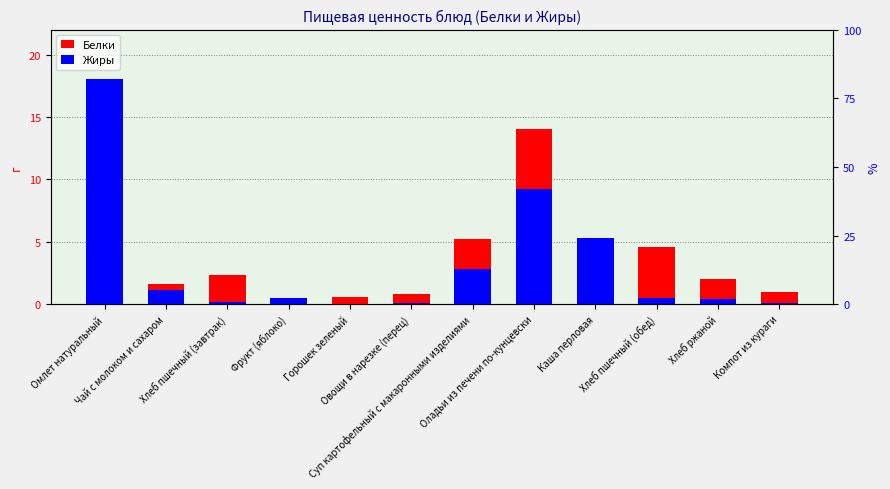

Reading right to left, list all the values displayed in this chart.

Белки: 1.0	2.0	4.6	4.4	14.0	5.2	0.8	0.6	0.5	2.3	1.6	12.7
Жиры: 0.1	0.4	0.5	5.3	9.2	2.8	0.1	0.0	0.5	0.2	1.1	18.0